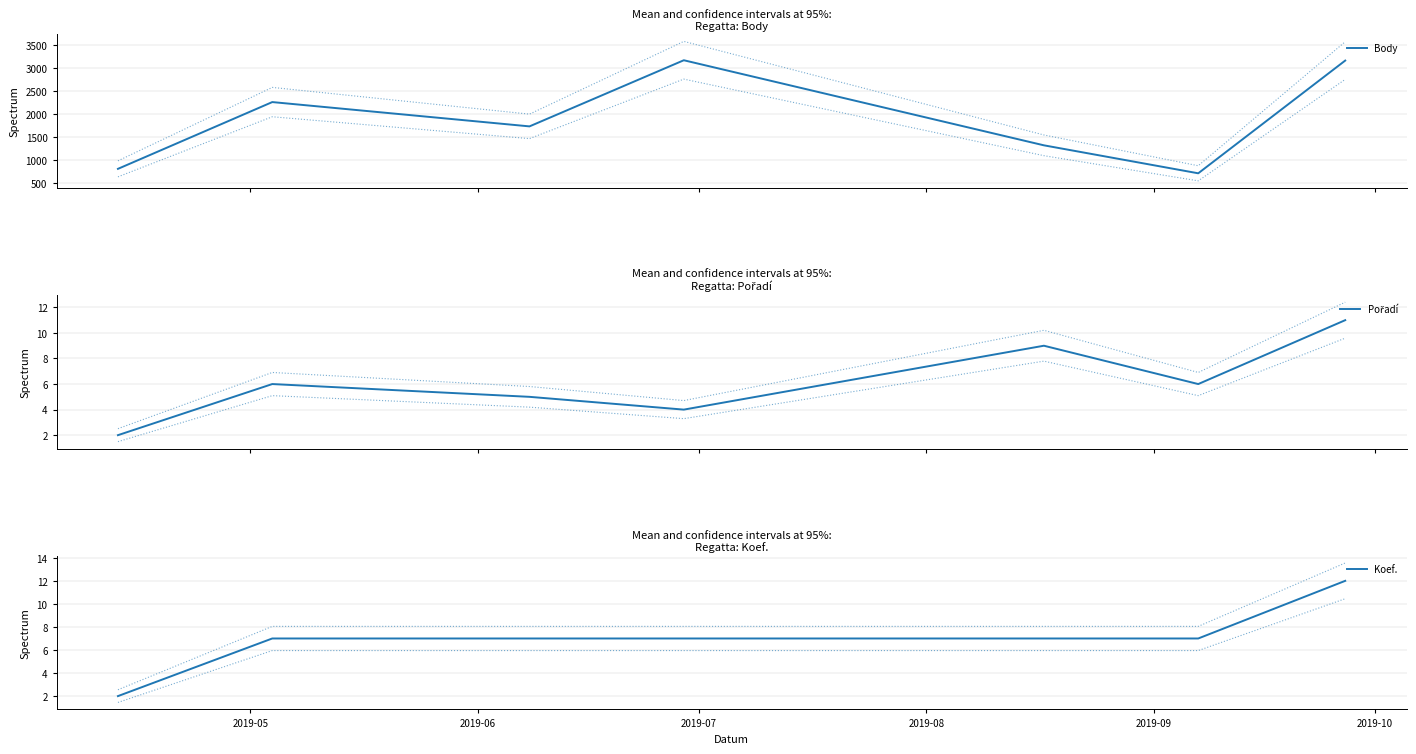

Does the chart have visible grid lines?

Yes